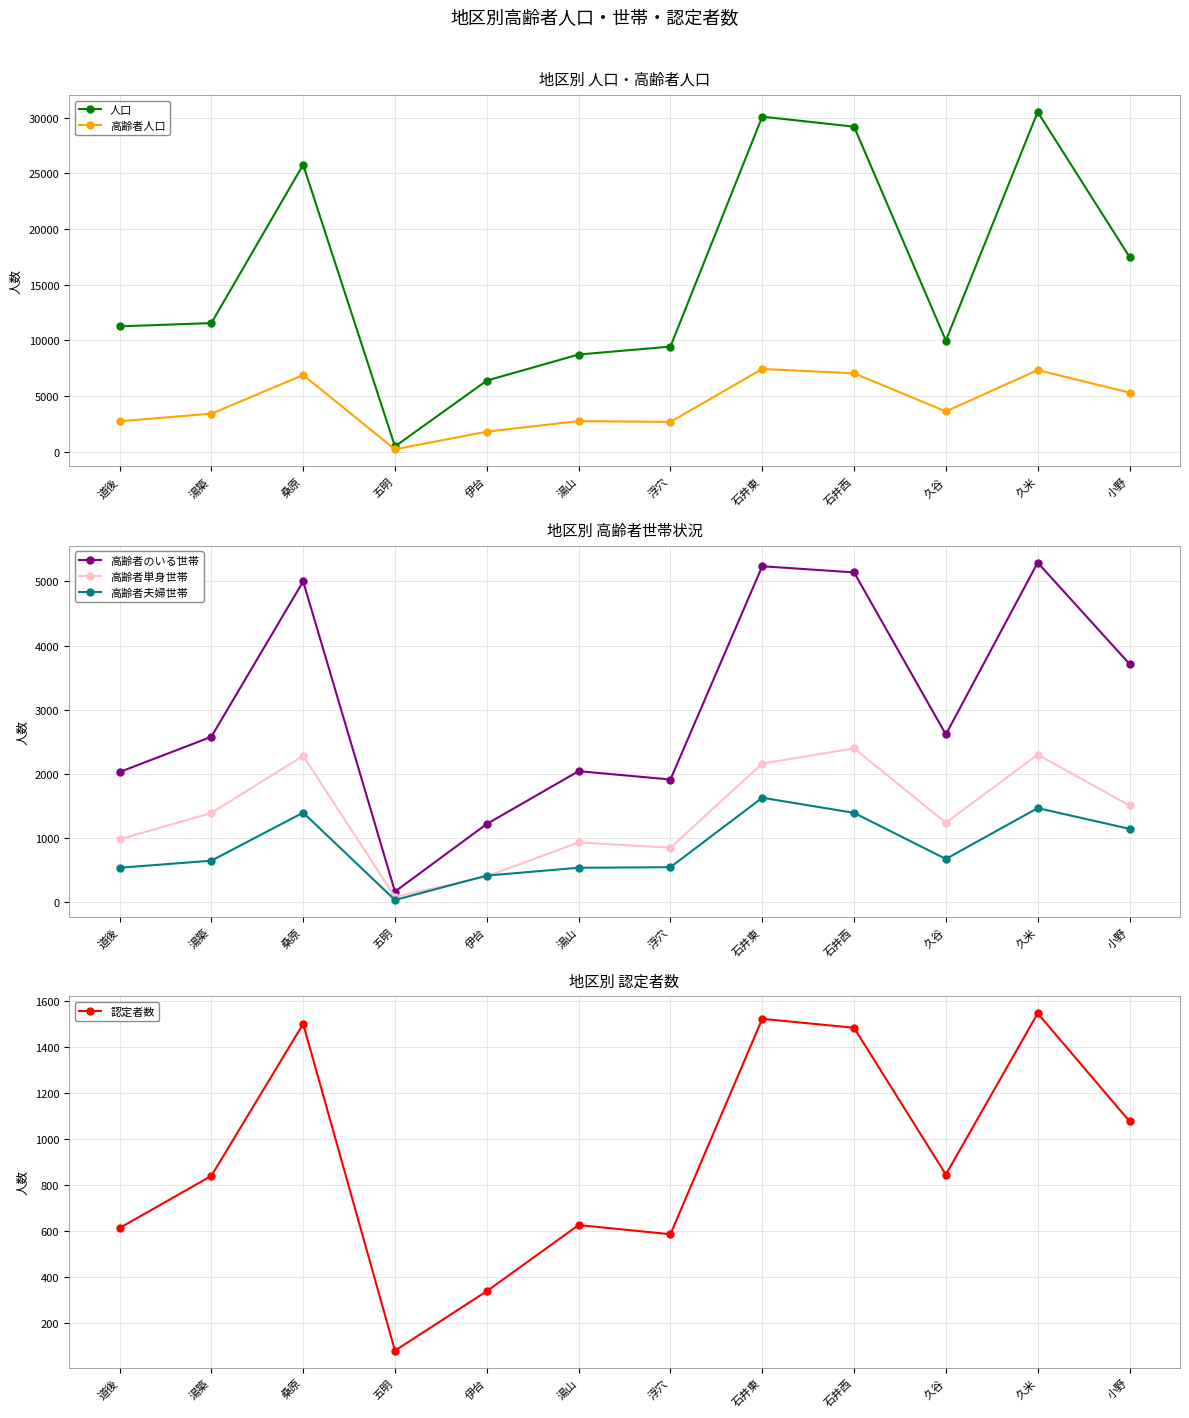

In 高齢者のいる世帯, how many points are higher than both neighbors (excluding endpoints)?

4